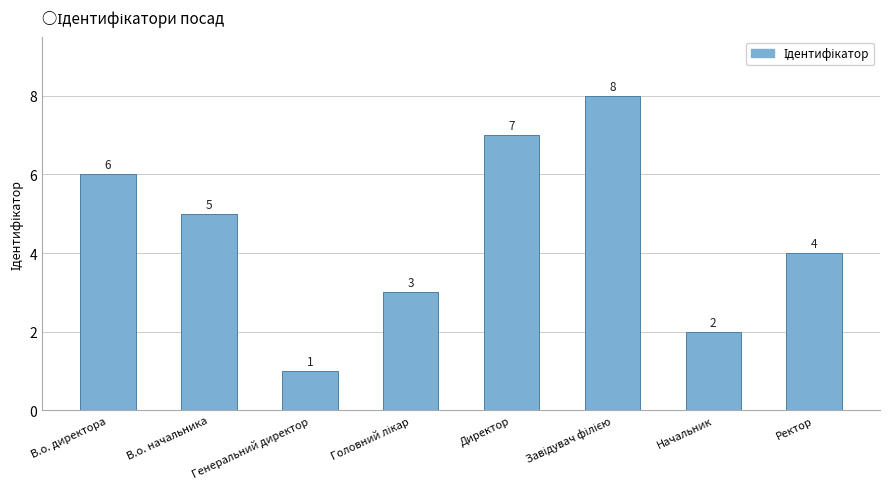

How many series are shown in this chart?

1